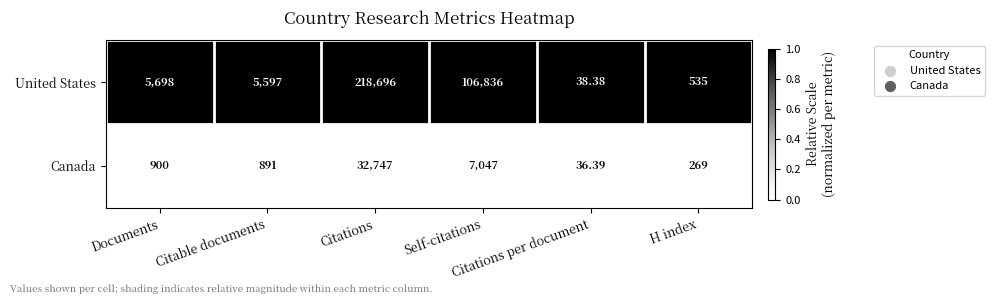

Between Citable documents and Citations per document, which series saw the biggest shift?

United States